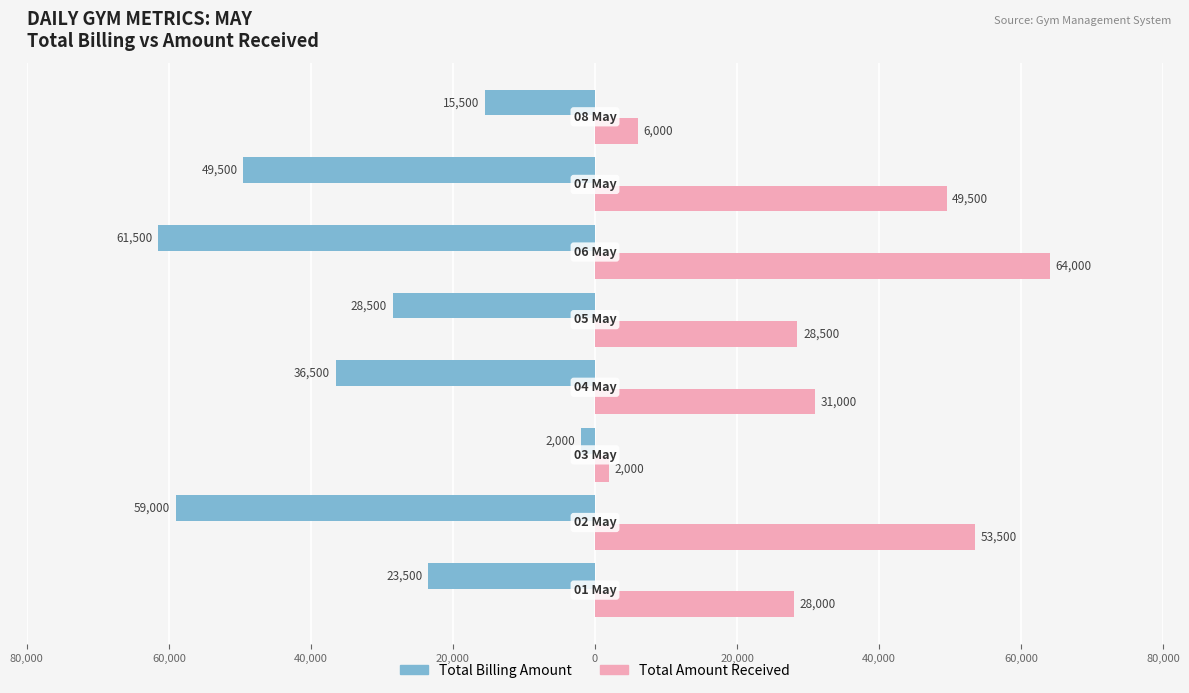

What are all the series names shown in the legend?

Total Billing Amount, Total Amount Received